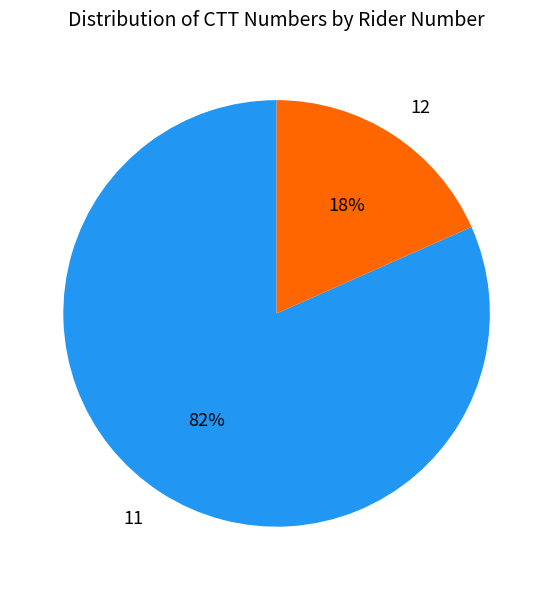

What is the majority slice?

11